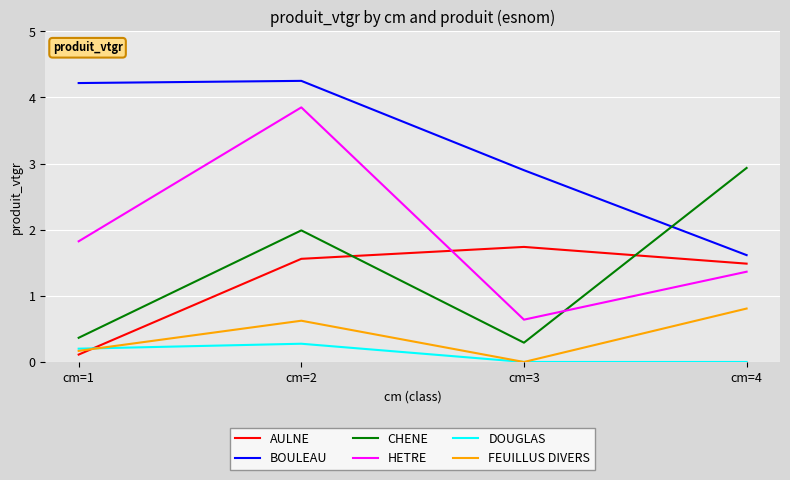

Does the chart display data point markers on the line(s)?

No